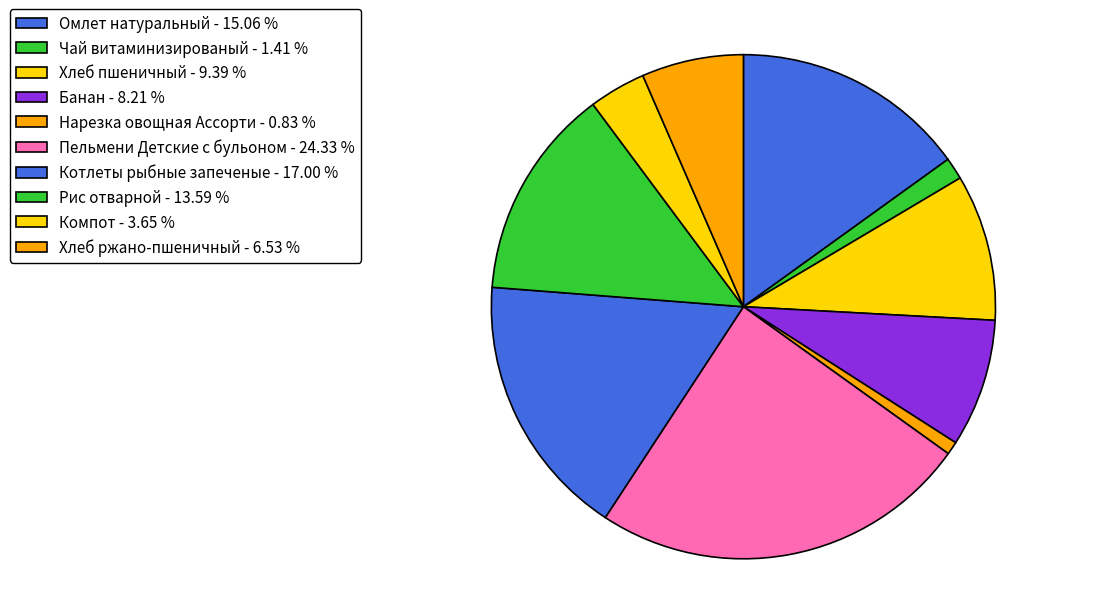

How many segments does this pie chart have?

10